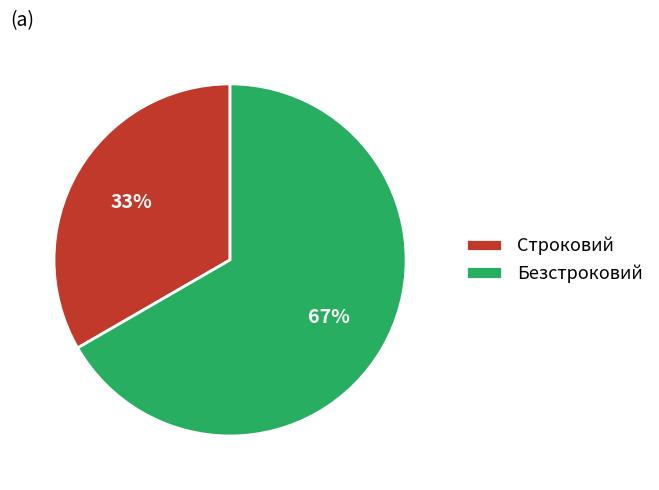

The Строковий slice represents 33% of the pie. True or false?

True